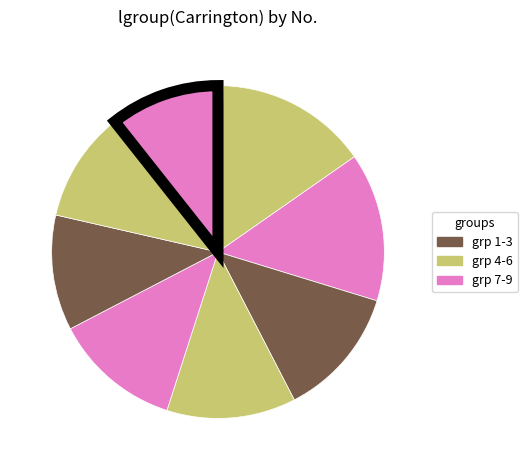

How many slices are in this pie chart?

9